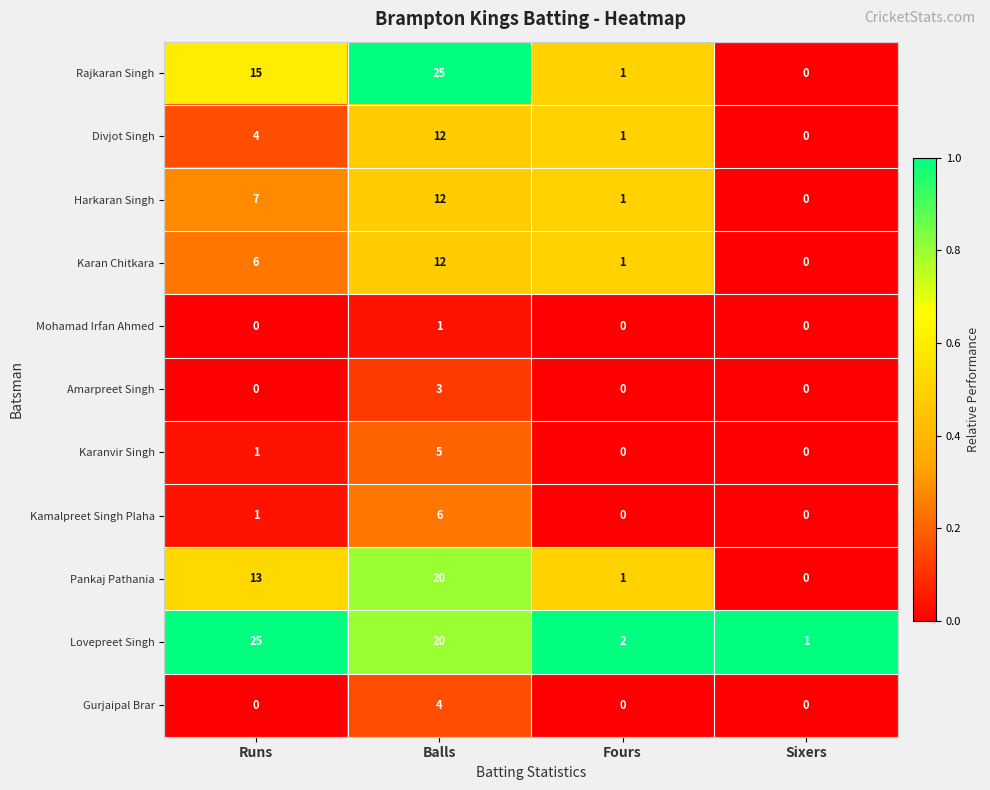

Which series has the largest range (max minus min)?

Rajkaran Singh